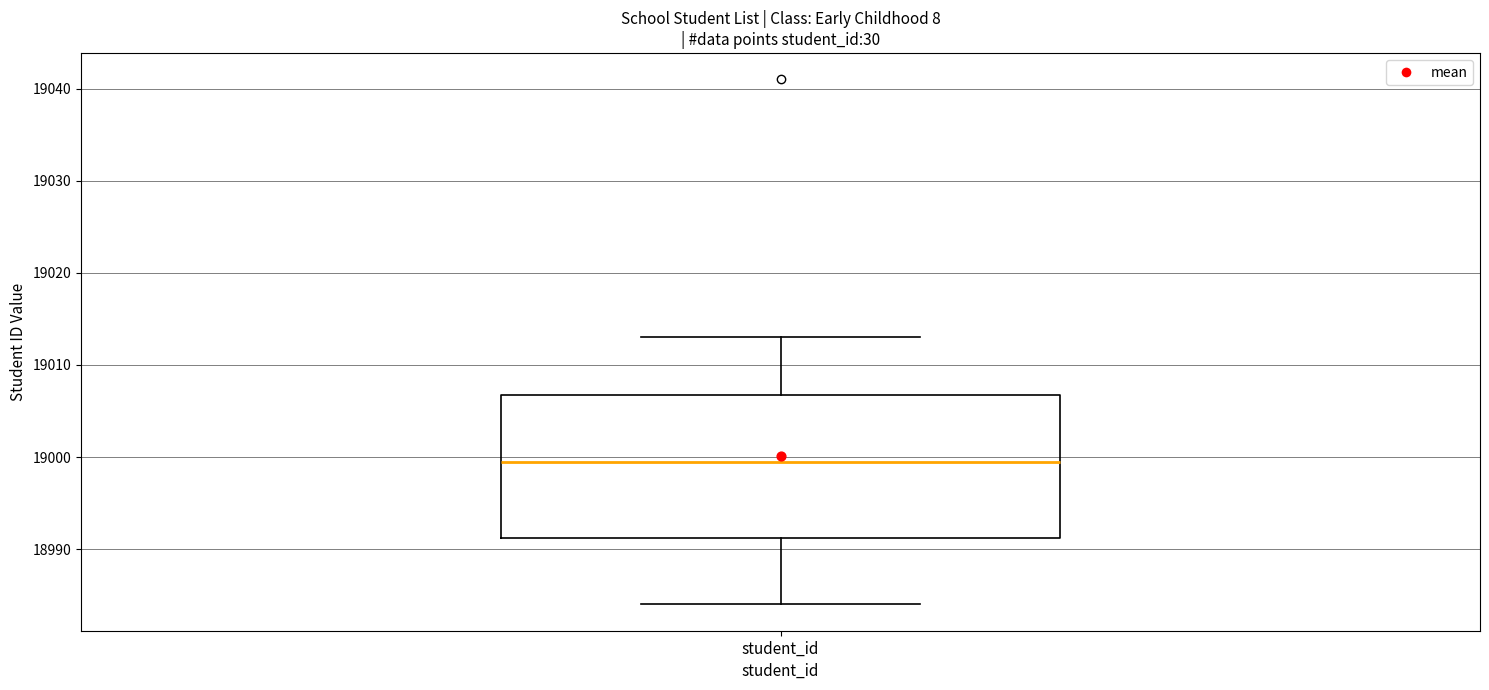

Where is the lower edge of the box for student_id on the y-axis? The values are not printed on the chart, so give them approximately, as read against the axis.

18991